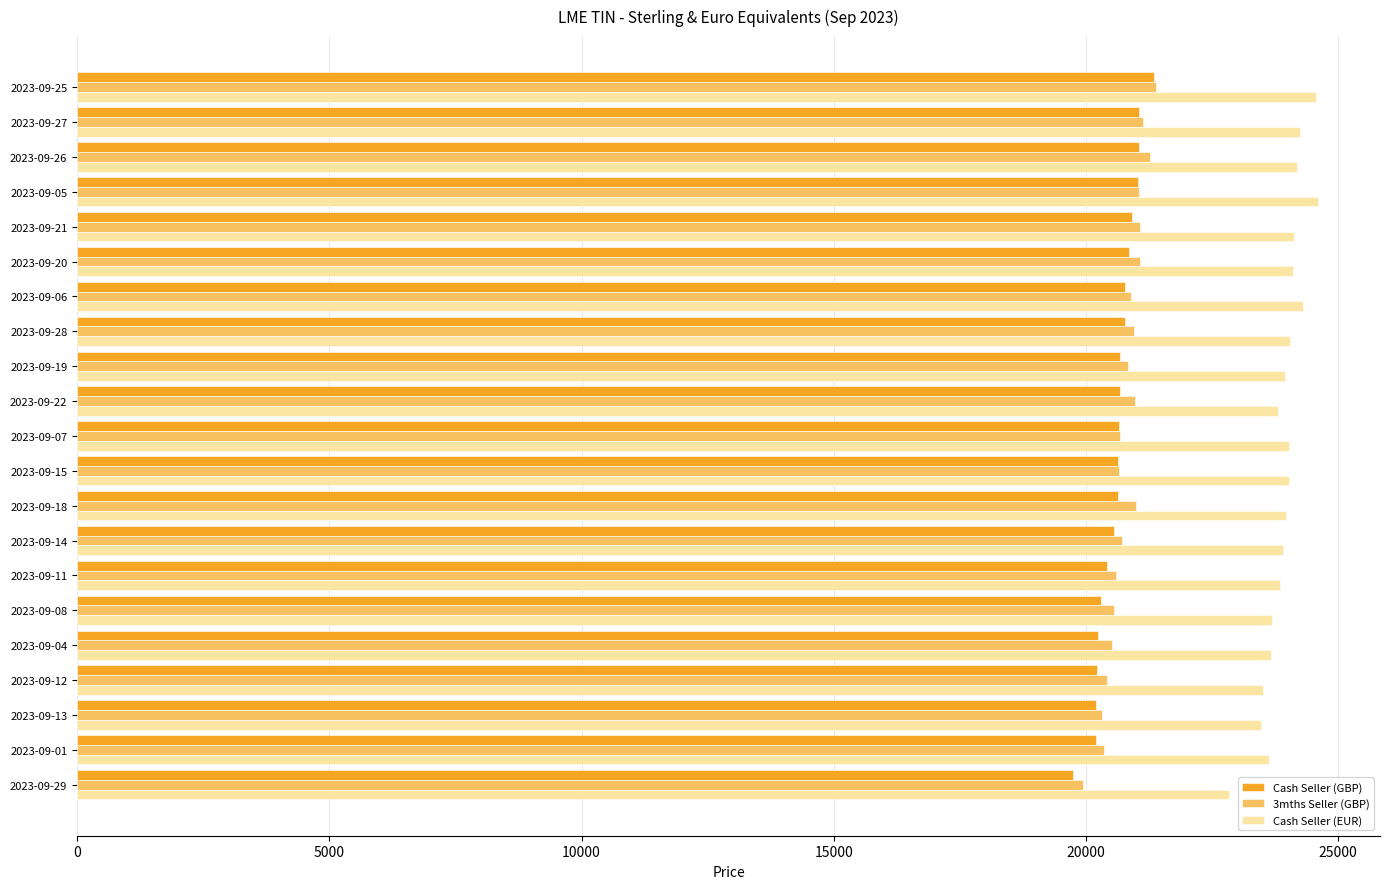

Which series has the largest total across all categories?

Cash Seller (EUR)